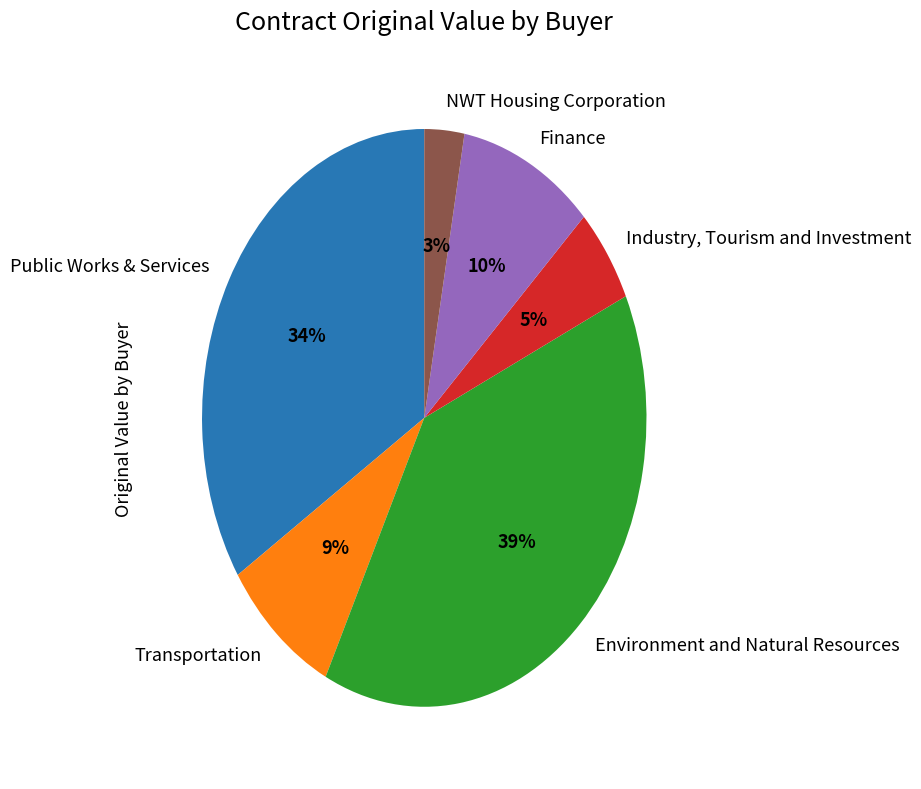

Rank the categories by value from highest to lowest.

Environment and Natural Resources, Public Works & Services, Finance, Transportation, Industry, Tourism and Investment, NWT Housing Corporation